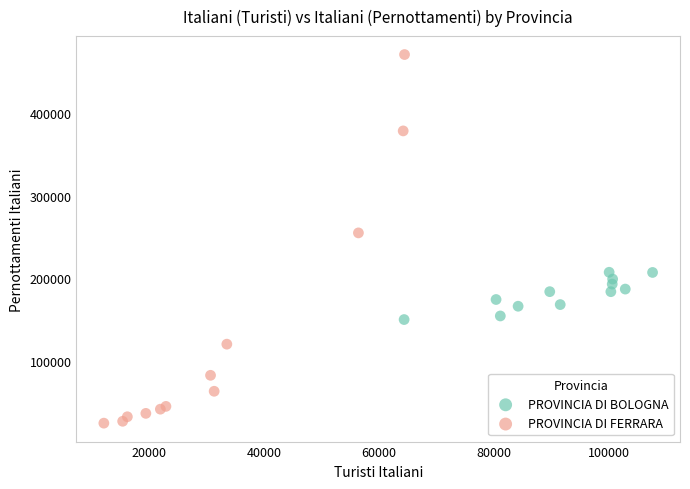

Which series contains the lowest Y value?

PROVINCIA DI FERRARA